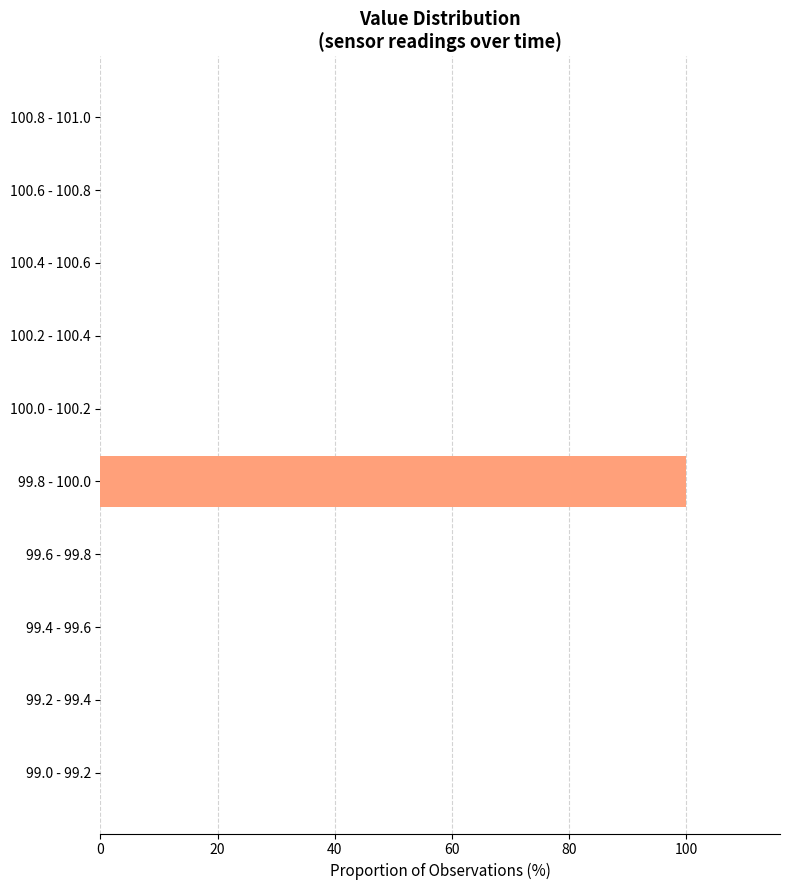

Reading bottom to top, transcribe all the data shown in this chart.

99.0 - 99.2=0	99.2 - 99.4=0	99.4 - 99.6=0	99.6 - 99.8=0	99.8 - 100.0=100	100.0 - 100.2=0	100.2 - 100.4=0	100.4 - 100.6=0	100.6 - 100.8=0	100.8 - 101.0=0